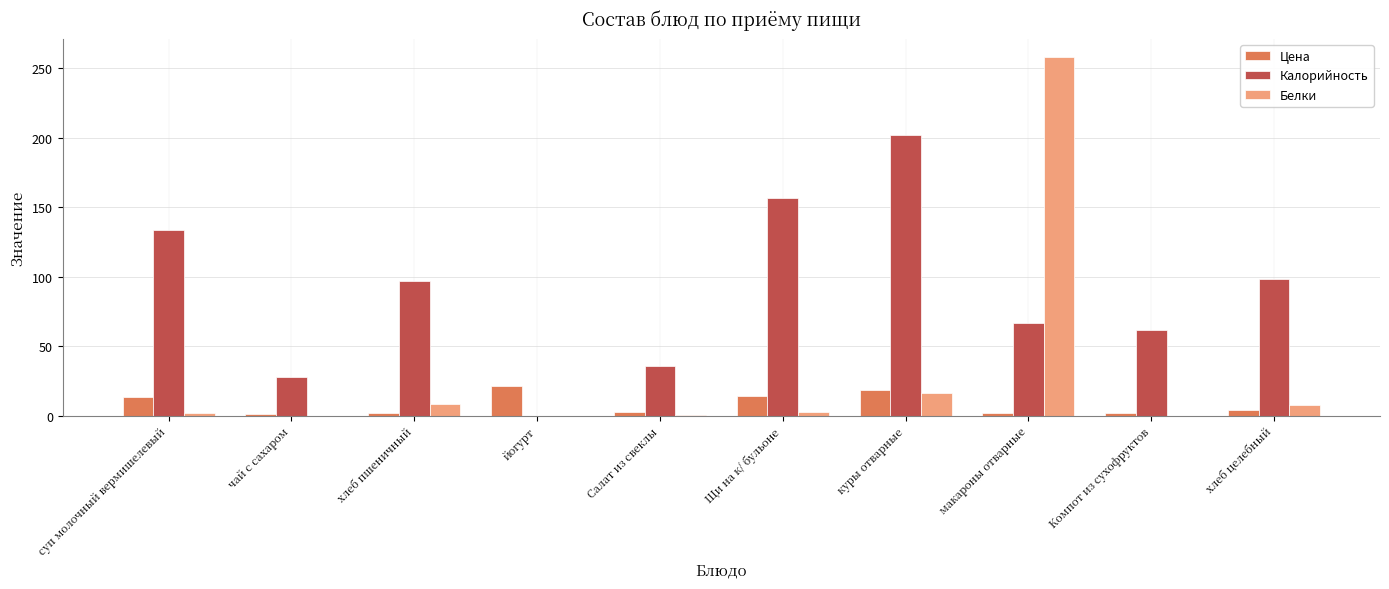

At which label is Белки closest to 129?

куры отварные